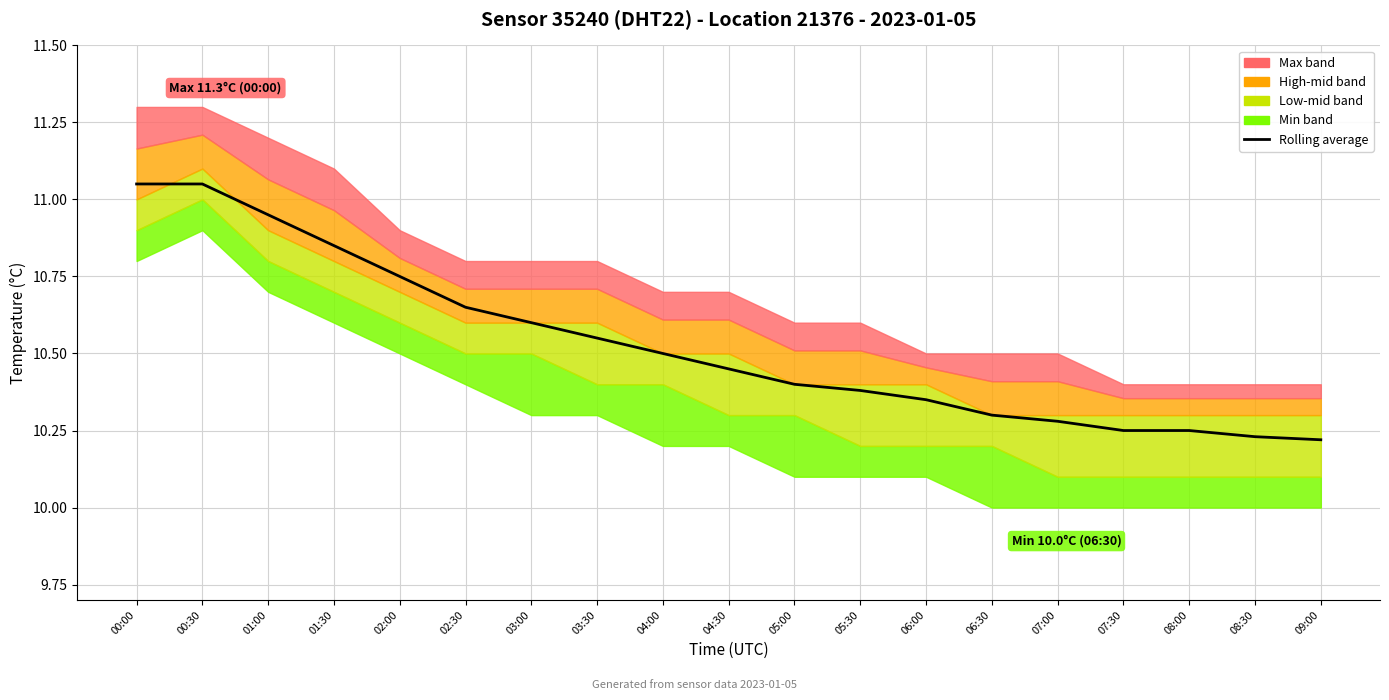

What is the value of the 7th point from the left?

10.6